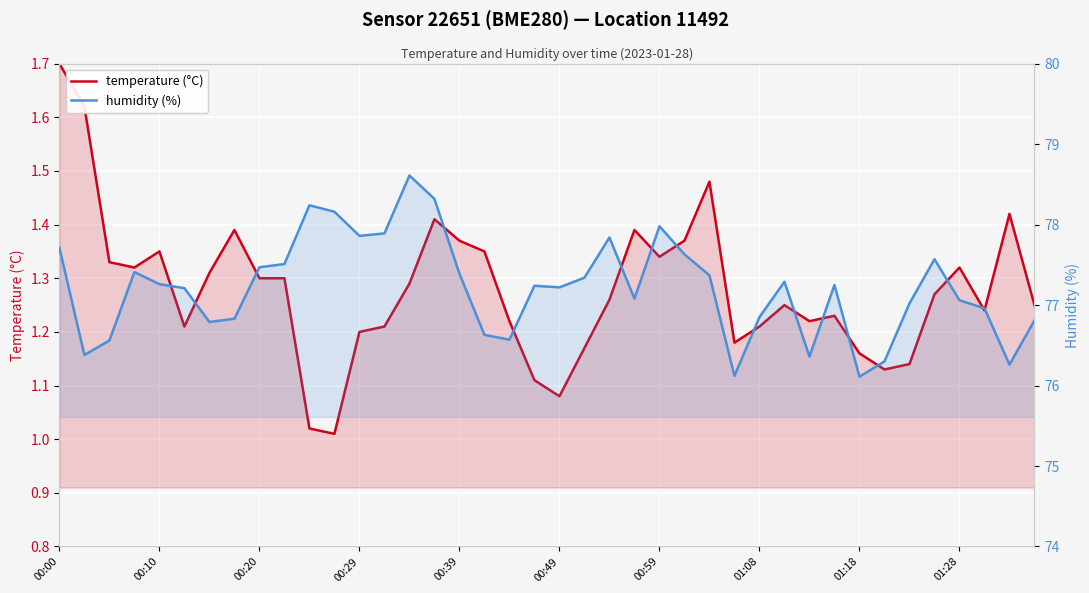

True or false: humidity (%) and temperature (°C) intersect in this chart.

False